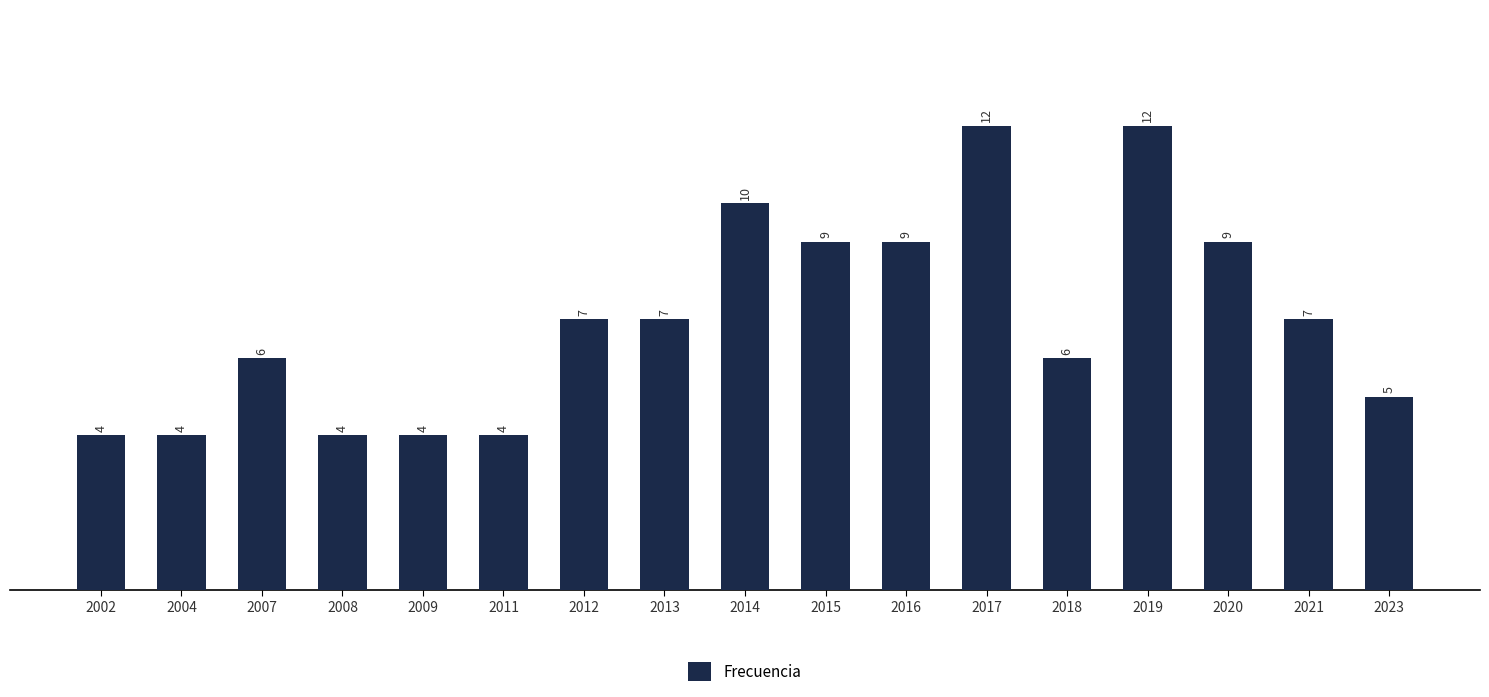

Read the value at 2014.

10